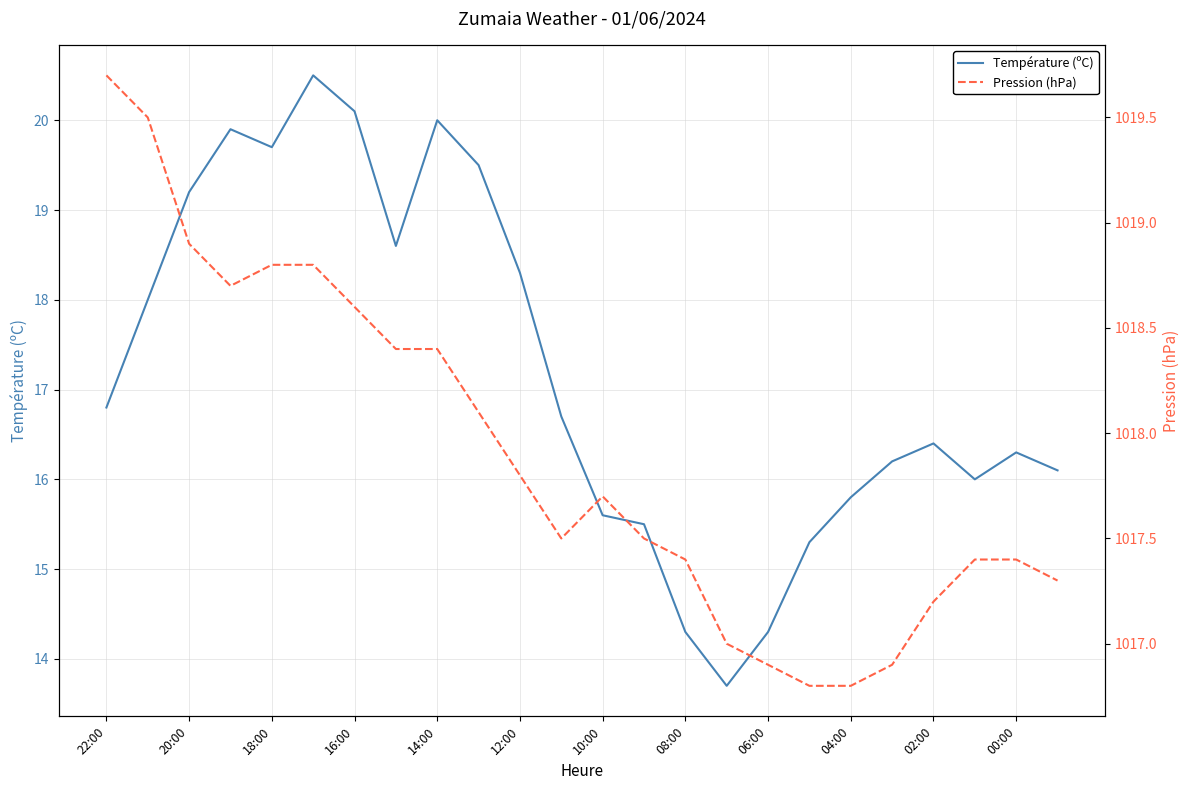

Reading left to right, extract all data points from this chart.

Température (ºC): 16.8	18.0	19.2	19.9	19.7	20.5	20.1	18.6	20.0	19.5	18.3	16.7	15.6	15.5	14.3	13.7	14.3	15.3	15.8	16.2	16.4	16.0	16.3	16.1
Pression (hPa): 1019.7	1019.5	1018.9	1018.7	1018.8	1018.8	1018.6	1018.4	1018.4	1018.1	1017.8	1017.5	1017.7	1017.5	1017.4	1017.0	1016.9	1016.8	1016.8	1016.9	1017.2	1017.4	1017.4	1017.3